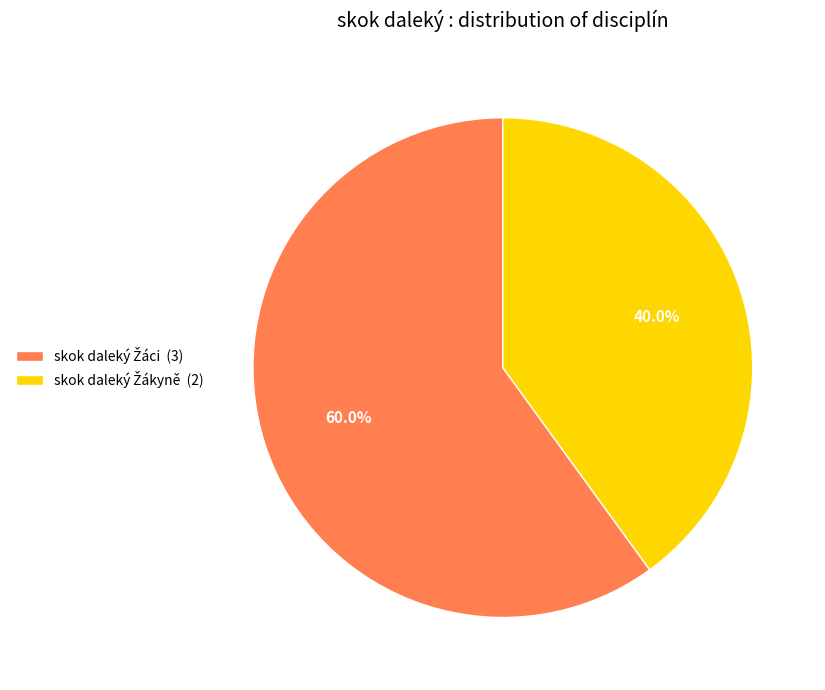

To the nearest percent, what portion does skok daleký Žákyně represent?

40%